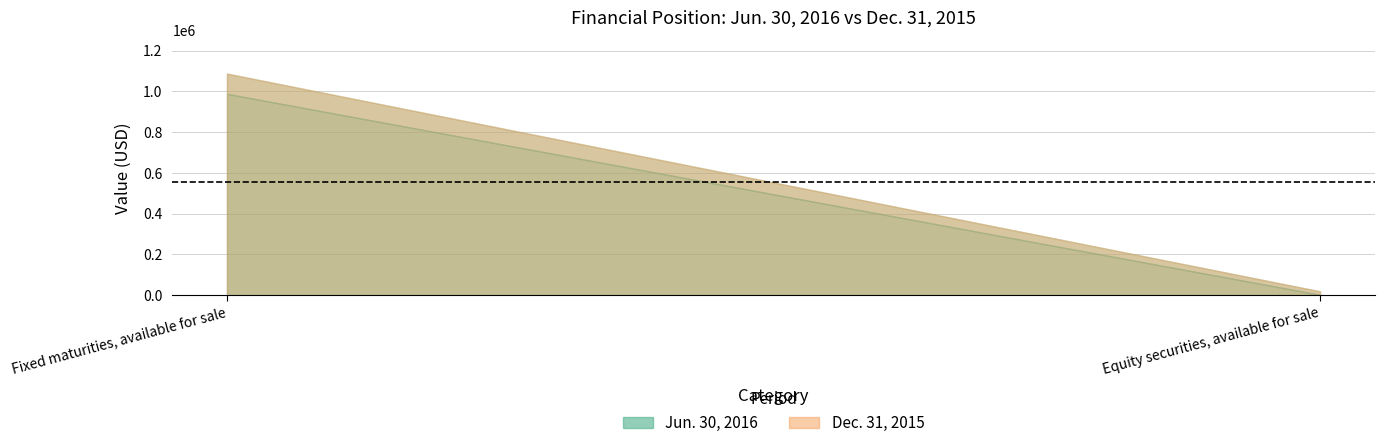

What is the label of the 1st point from the left?

Fixed maturities, available for sale